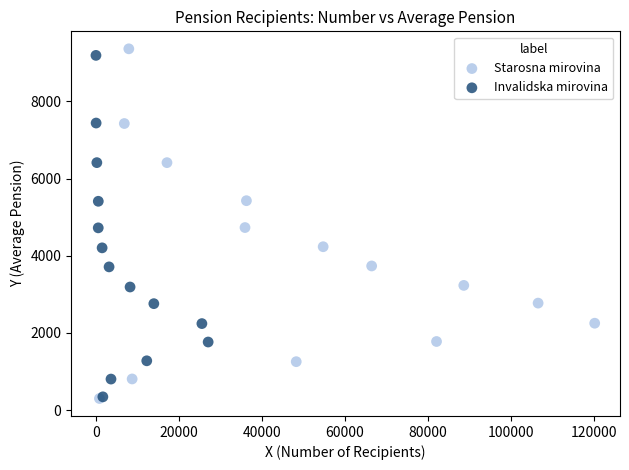

Which series has the largest Y range (max minus min)?

Starosna mirovina